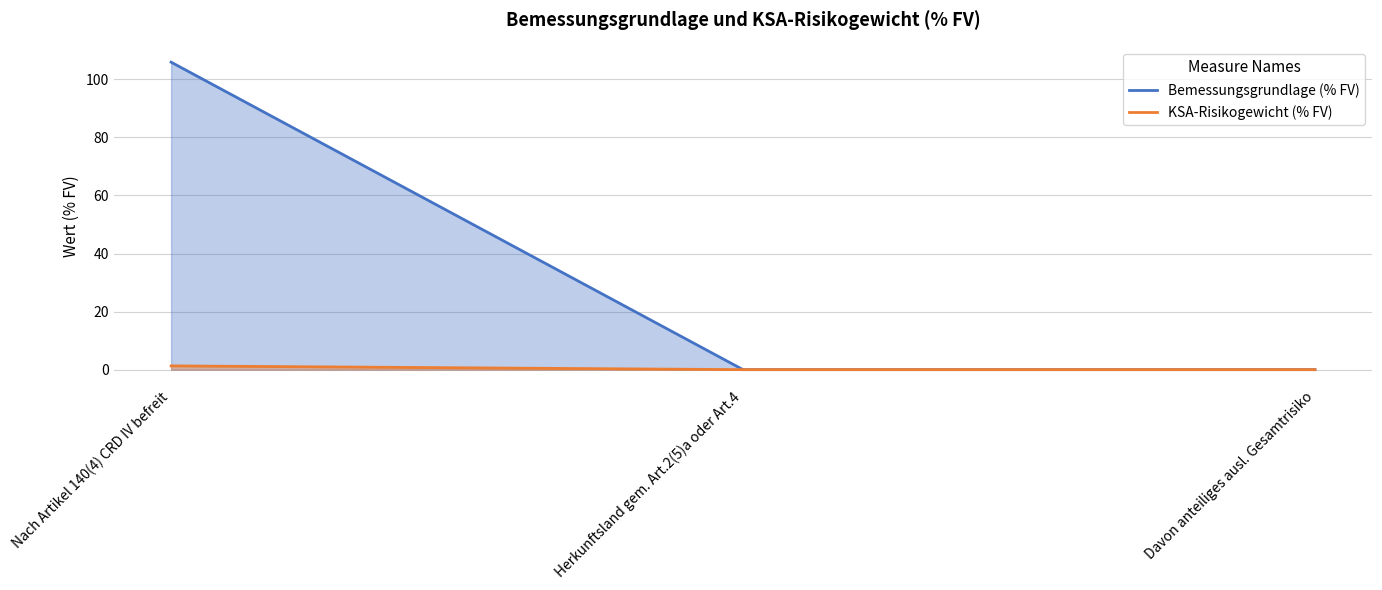

What are all the series names shown in the legend?

Bemessungsgrundlage (% FV), KSA-Risikogewicht (% FV)